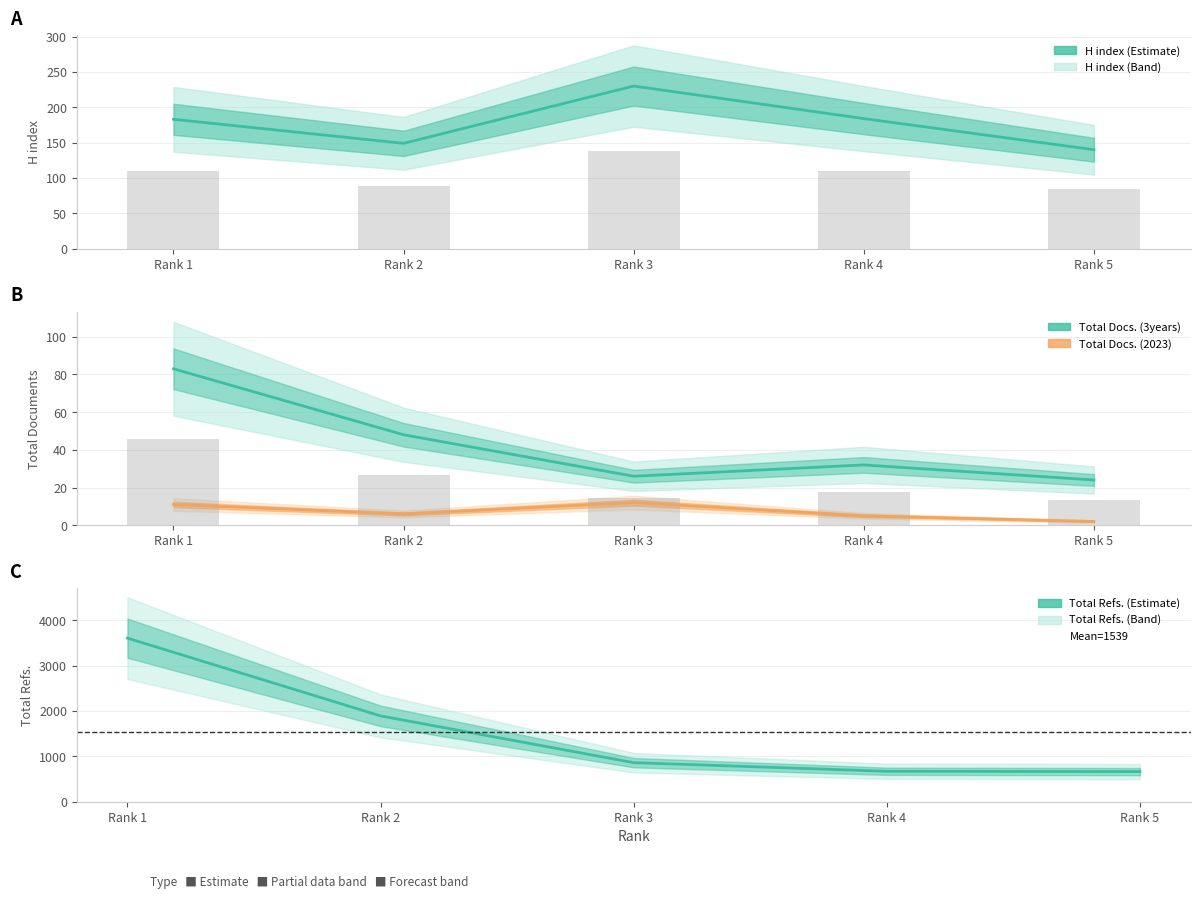

What value does the Total Docs. (3years) series have at Rank 5, to the nearest 10?

20